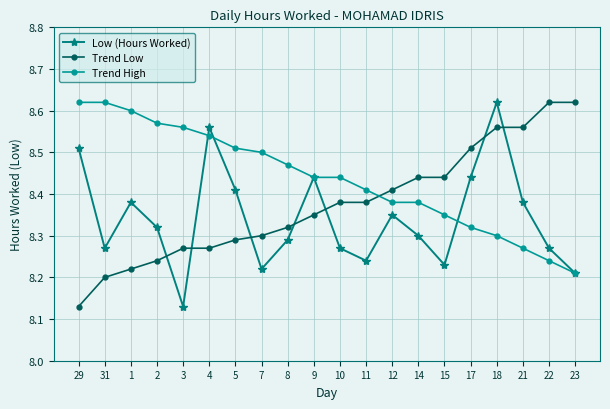

Rank the series by their average value, from highest to lowest.

Trend High, Trend Low, Low (Hours Worked)